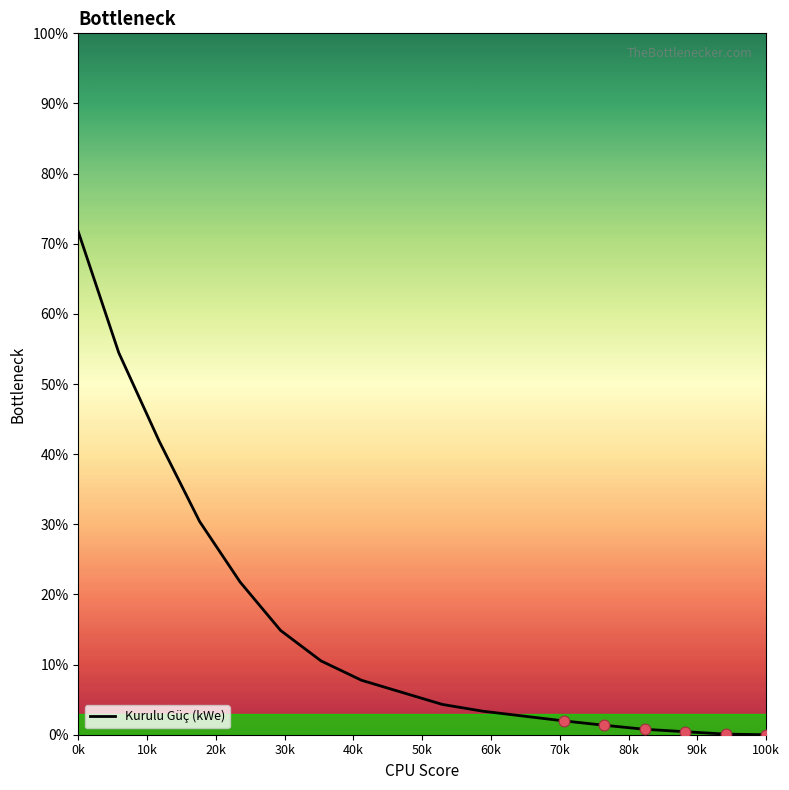

Is it true that Kurulu Güç (kWe) equals 34.1 at 0k?

False